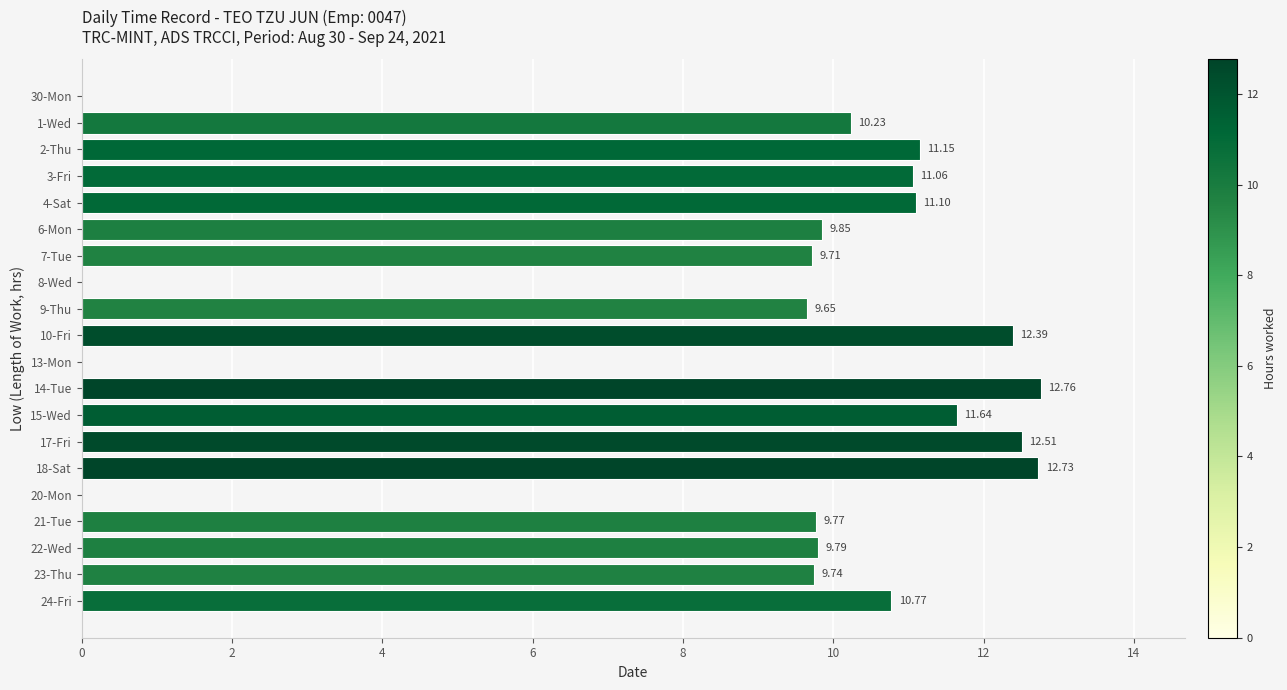

How many values exceed 10?

10